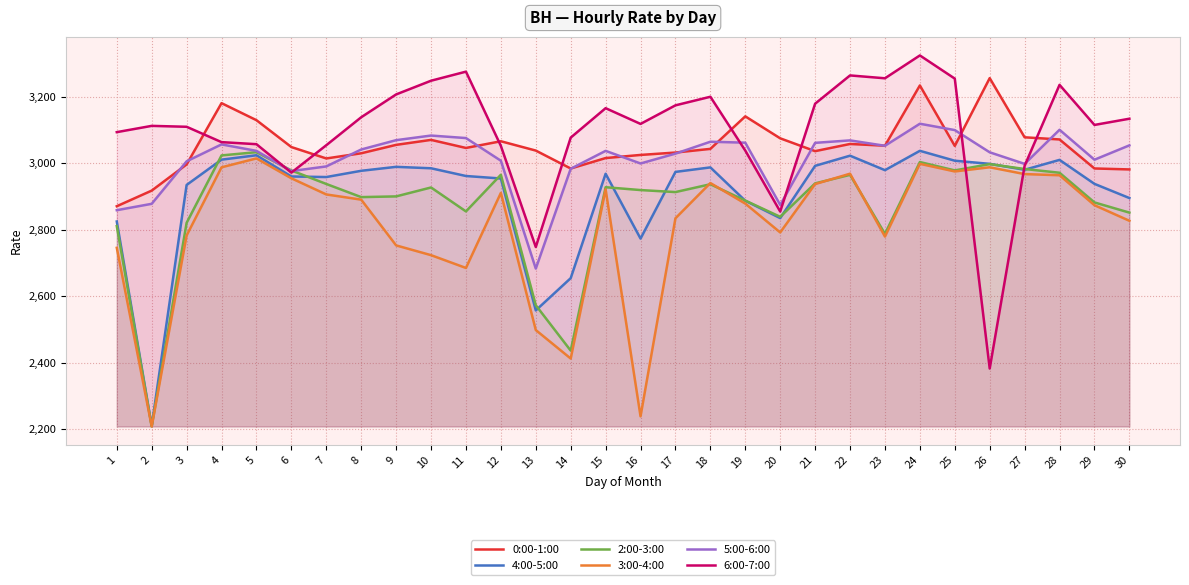

How many values in the 0:00-1:00 series exceed 3048?

15